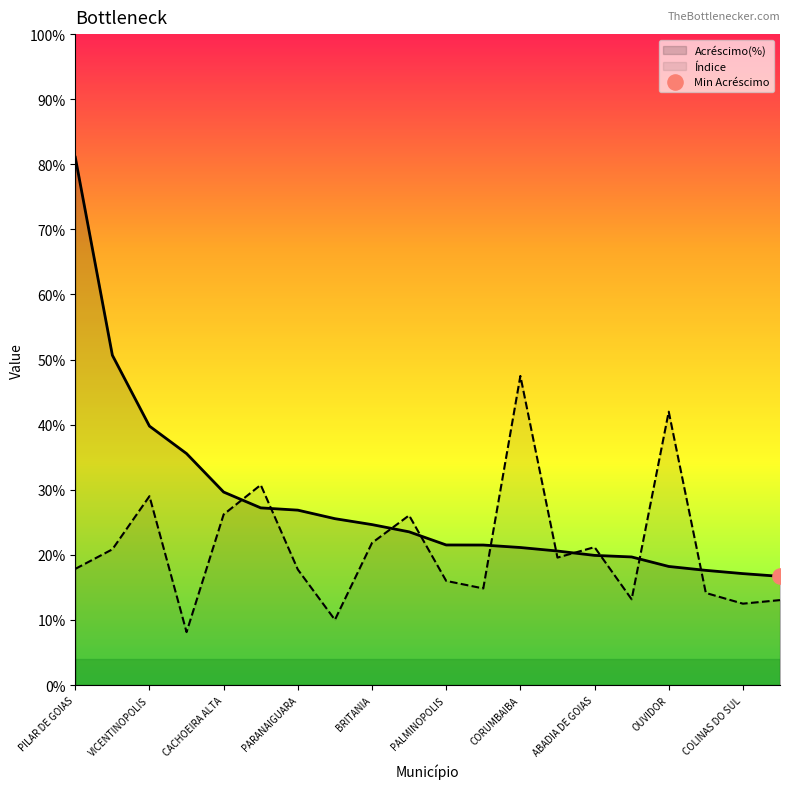

At how many categories does at least one series exceed 0?

20